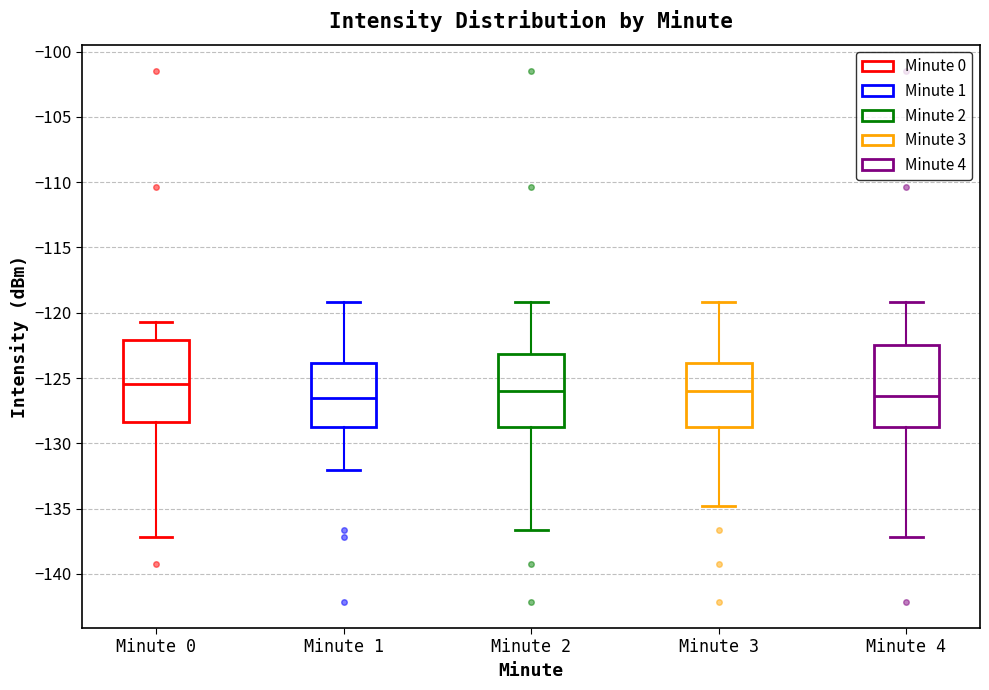

Reading left to right, read every box against the y-axis: the position of its median line, the range the box covers, and the ends of its whiskers. The values are not printed on the chart, so give them approximately, as read against the axis.

Minute 0: median -125.5, box -128.5 to -122.0, whiskers -137.0 to -120.5
Minute 1: median -126.5, box -129.0 to -124.0, whiskers -132.0 to -119.0
Minute 2: median -126.0, box -129.0 to -123.0, whiskers -136.5 to -119.0
Minute 3: median -126.0, box -129.0 to -124.0, whiskers -135.0 to -119.0
Minute 4: median -126.5, box -129.0 to -122.5, whiskers -137.0 to -119.0